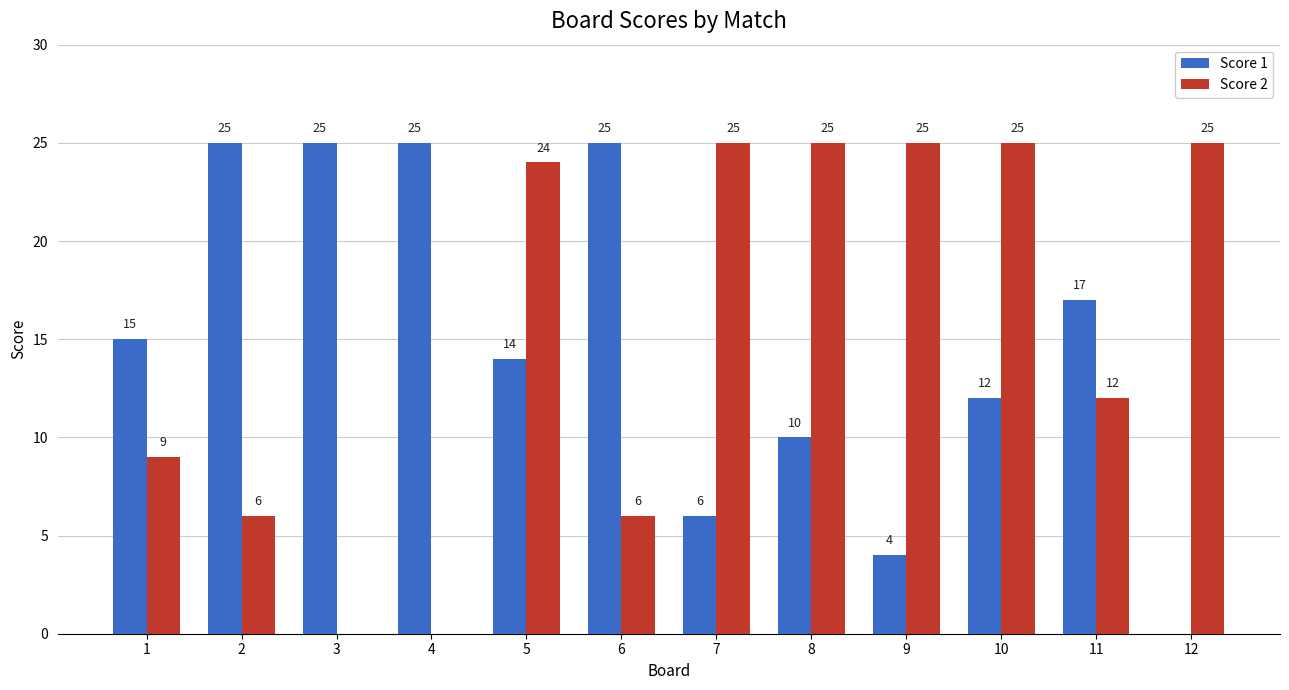

Are the bars horizontal?

No